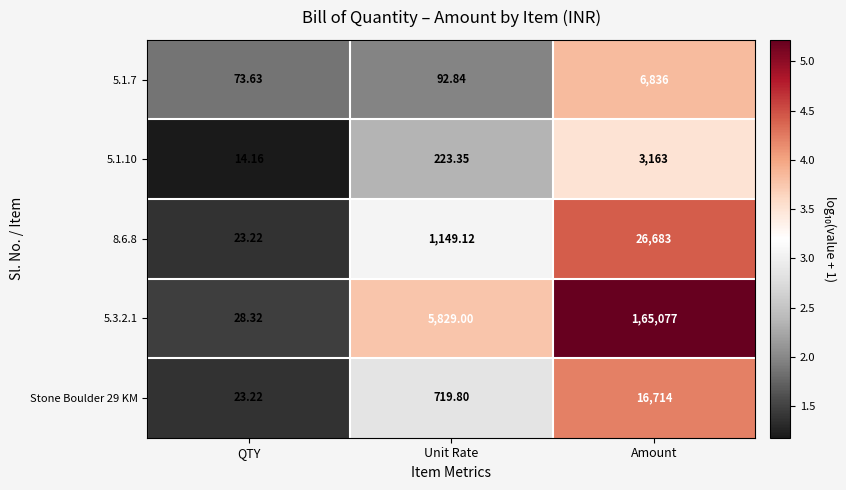

Which series has the largest range (max minus min)?

5.3.2.1